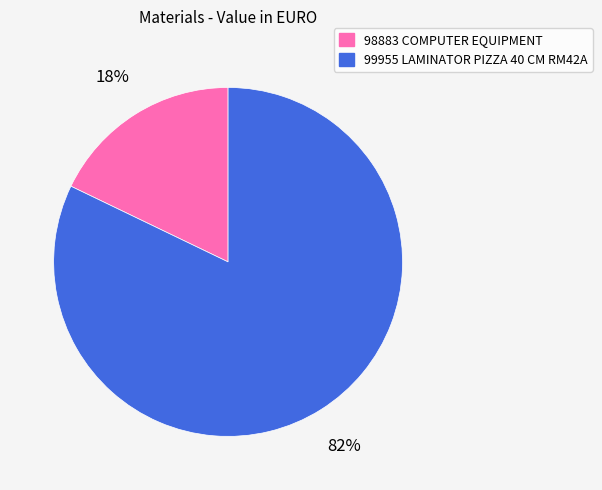

Which category has the smallest portion of the pie?

98883 COMPUTER EQUIPMENT